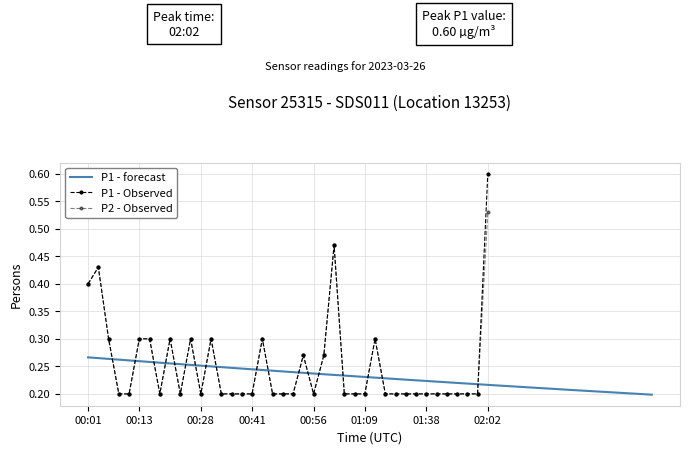

What is the lowest value of the P1 series?

0.2